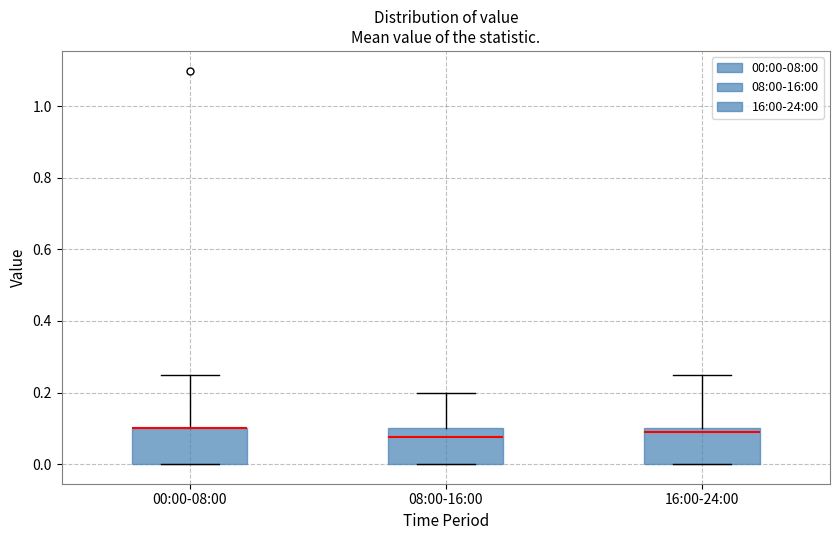

Reading left to right, transcribe this box plot: for each box, give where its median line is, the range the box spans, and where its two whiskers end, as read against the y-axis. The values are not printed on the chart, so give them approximately, as read against the axis.

00:00-08:00: median 0.10 (drawn on the box's upper edge), box 0.00 to 0.10, whiskers 0.00 to 0.26
08:00-16:00: median 0.08, box 0.00 to 0.10, whiskers 0.00 to 0.20
16:00-24:00: median 0.10 (just below the box's upper edge), box 0.00 to 0.10, whiskers 0.00 to 0.26